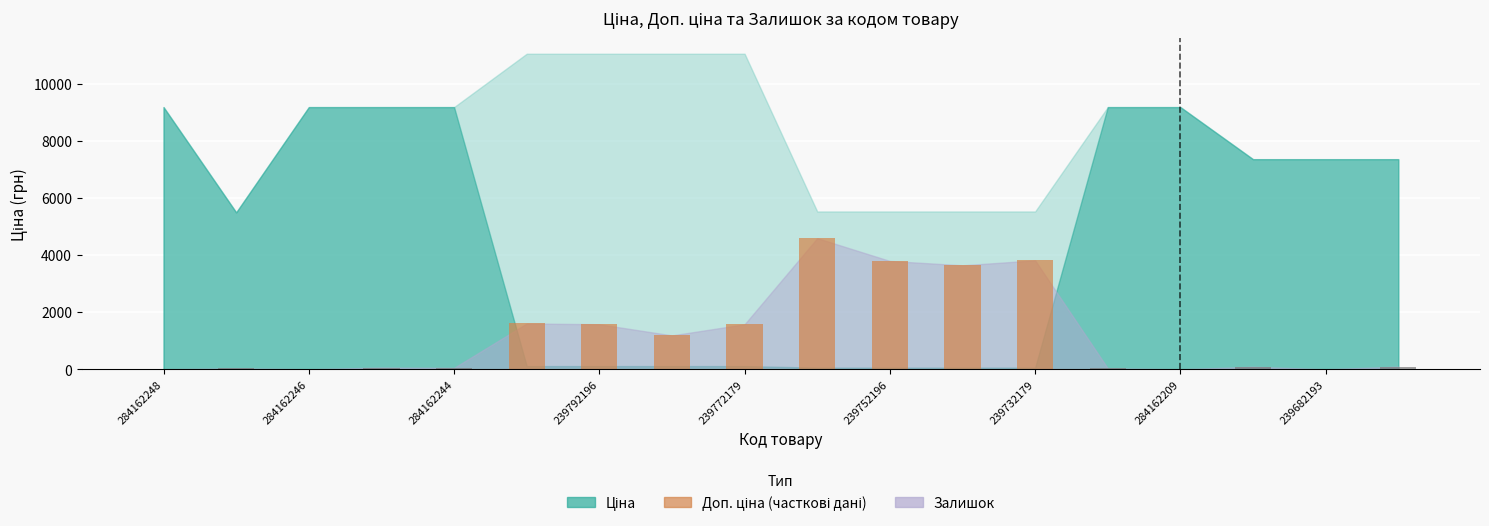

What is the sum of all values?

22136.7